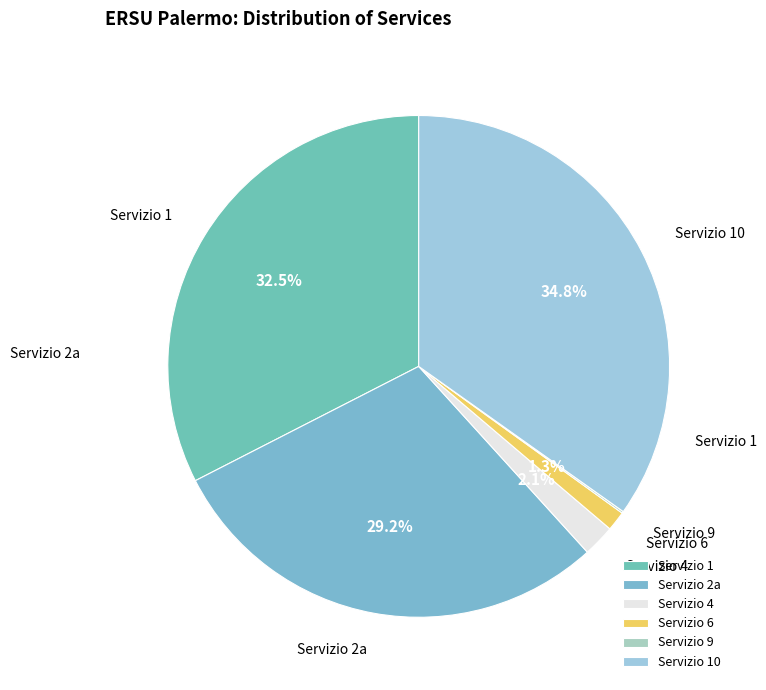

Is there a majority slice in this chart?

No